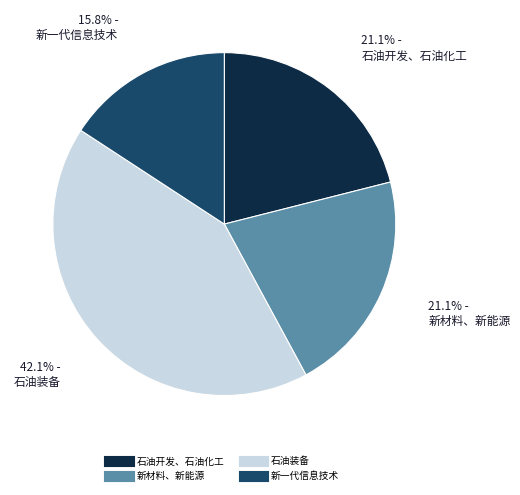

To the nearest percent, what portion does 新一代信息技术 represent?

16%